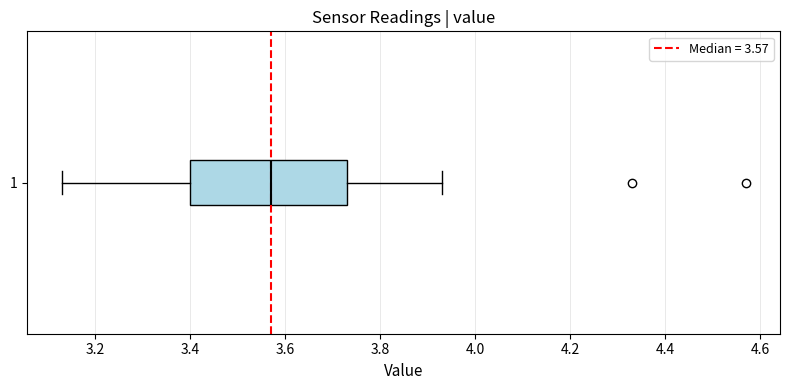

Read this box plot against the x-axis: the position of the median line, the range covered by the box, and the ends of both whiskers. The values are not printed on the chart, so give them approximately, as read against the axis.

median 3.58, box 3.40 to 3.74, whiskers 3.14 to 3.94